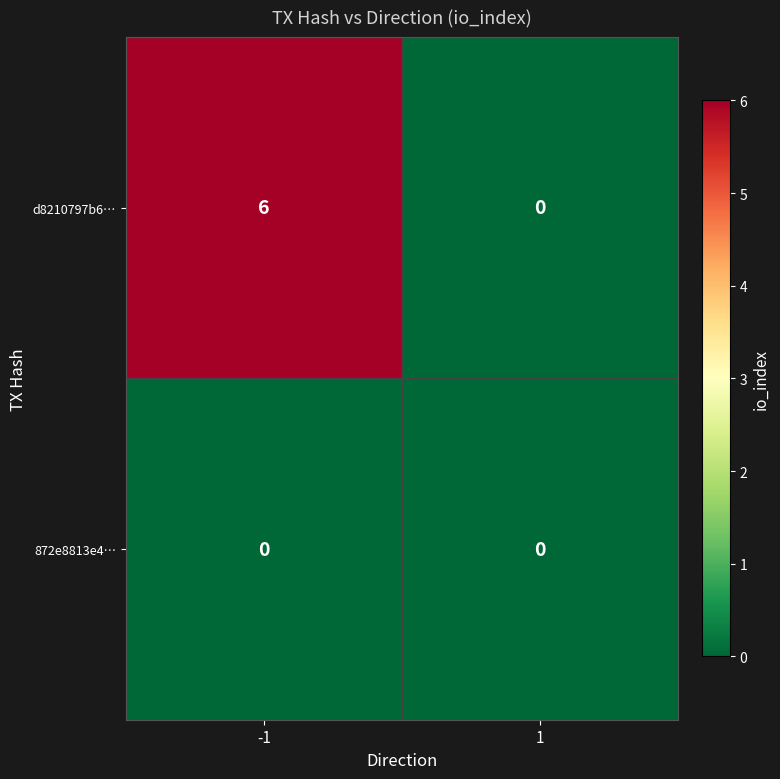

What is the maximum value shown in the chart?

6